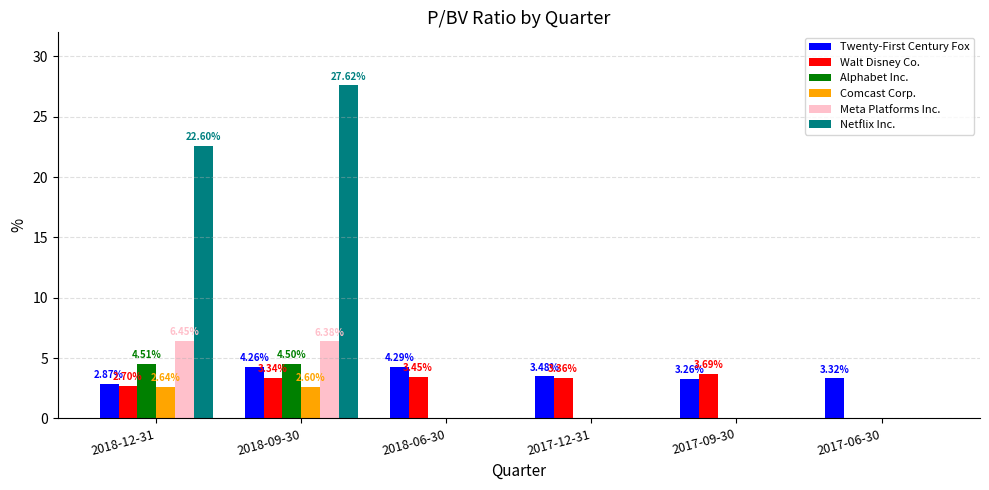

What is the total value across all series at 2018-06-30?

7.7